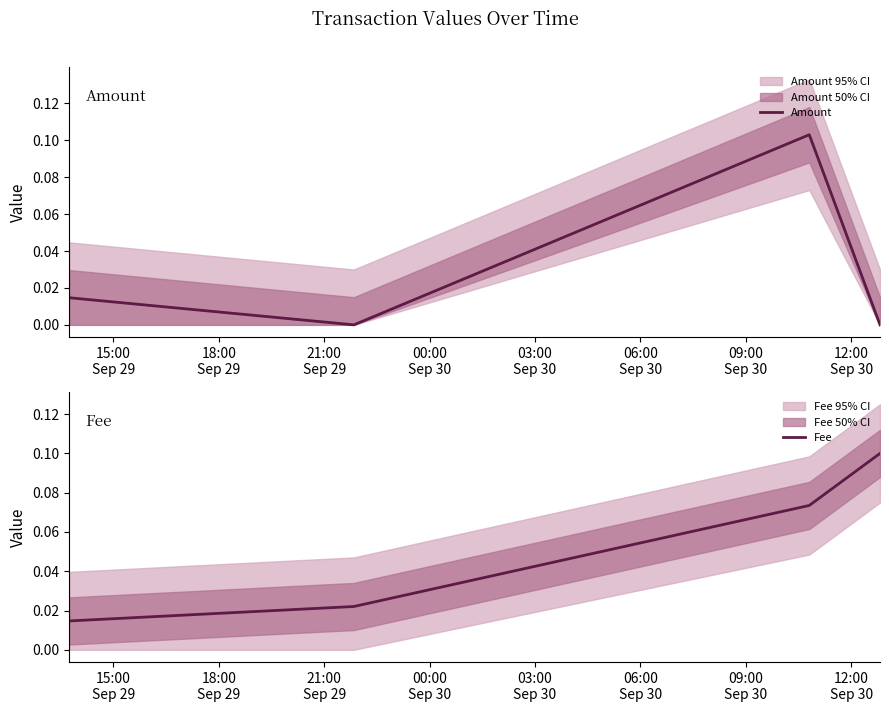

In Amount, how many points are higher than both neighbors (excluding endpoints)?

1